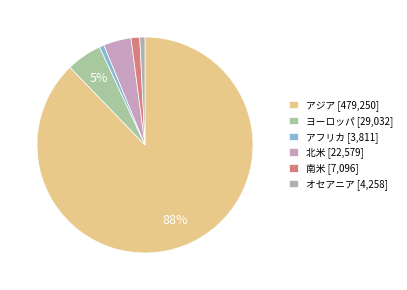

The 北米 slice represents 4% of the pie. True or false?

True